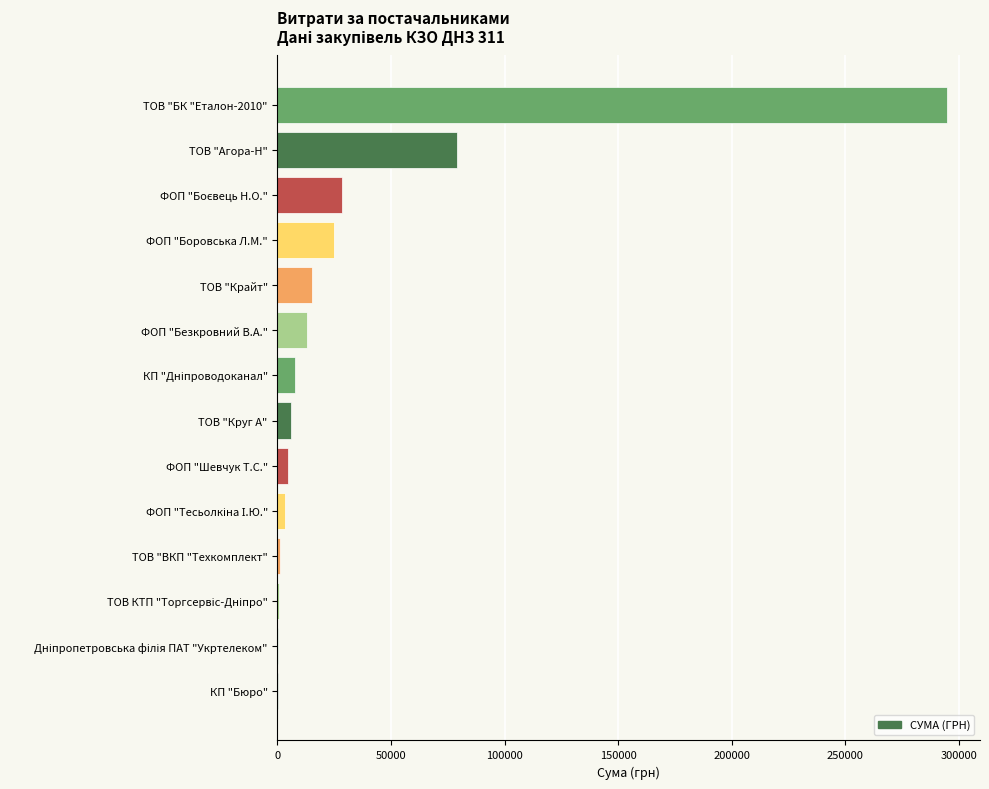

What is the maximum value shown in the chart?

294512.2